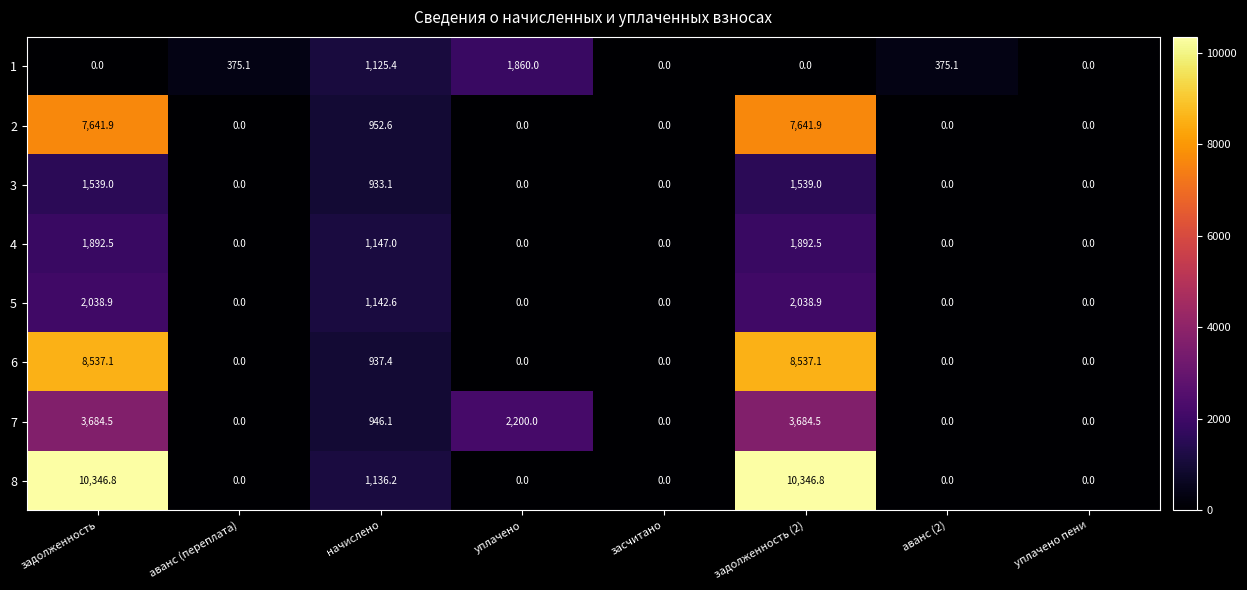

What is the difference between the maximum and minimum values in the 2 series?

7641.9